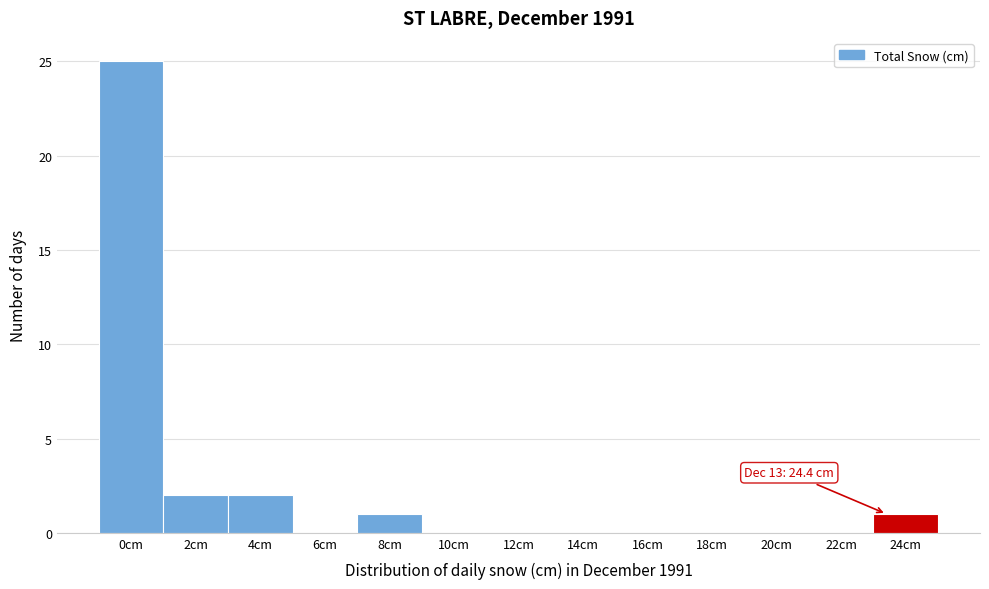

Reading right to left, list all the values displayed in this chart.

24cm=1	22cm=0	20cm=0	18cm=0	16cm=0	14cm=0	12cm=0	10cm=0	8cm=1	6cm=0	4cm=2	2cm=2	0cm=25